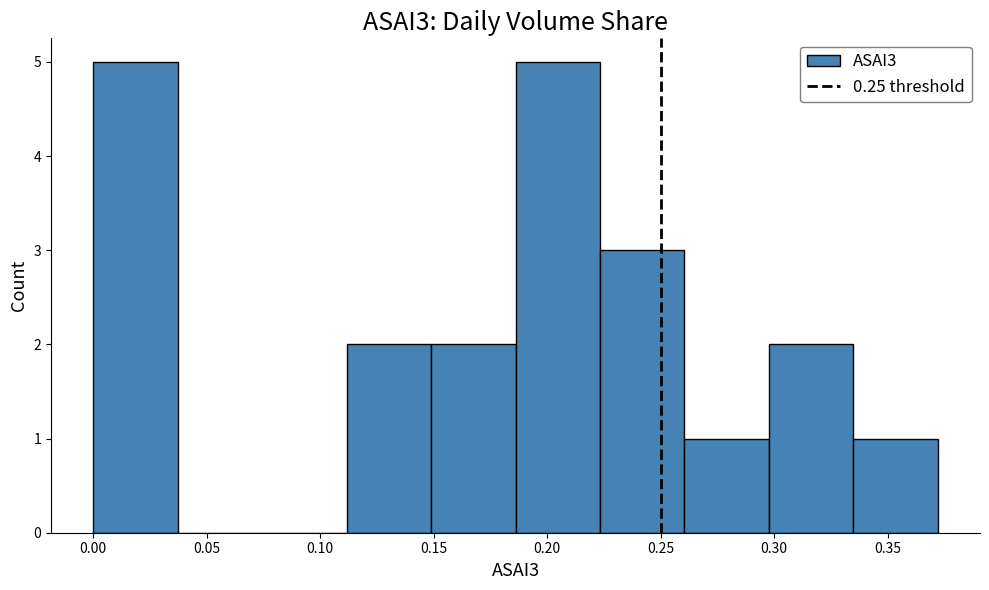

How tall is the bar that spans 0.260 to 0.300 on the x-axis? Neither the bar edges nor the heights are printed on the chart, so give them approximately, as read against the axes.

1